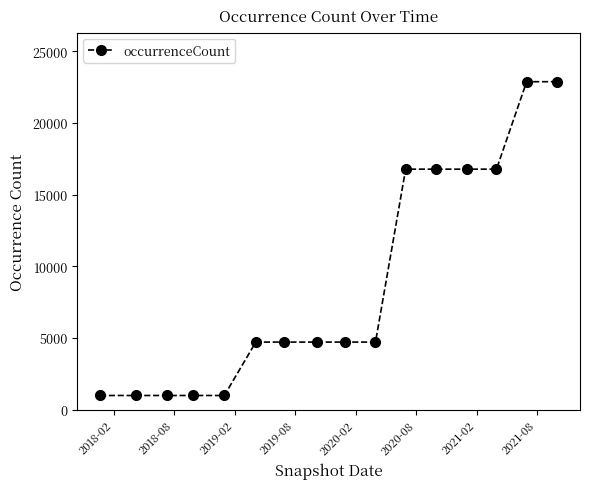

How many data points does each series have?

16